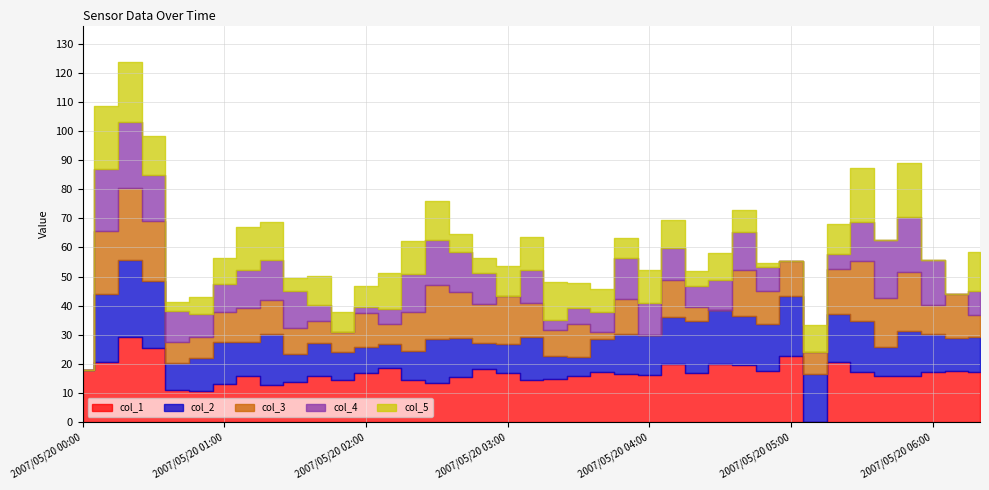

How many times do col_1 and col_4 cross each other?

8